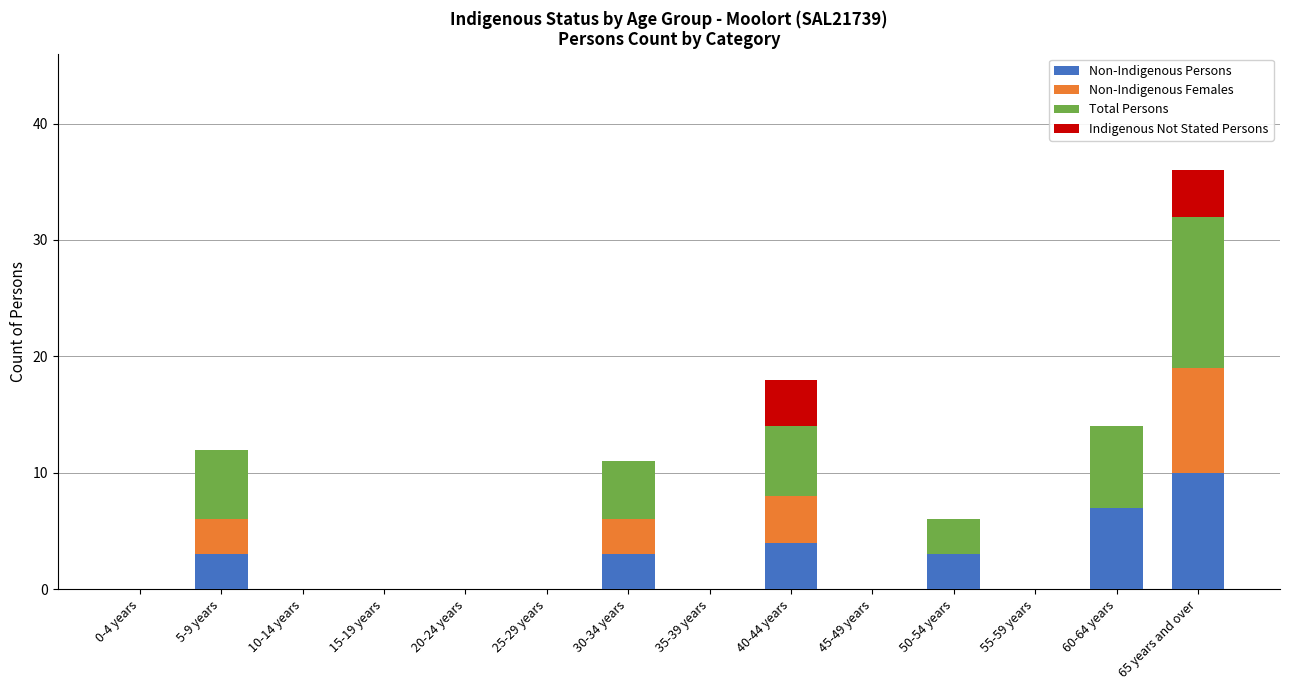

At which category is the sum across all series the highest?

65 years and over